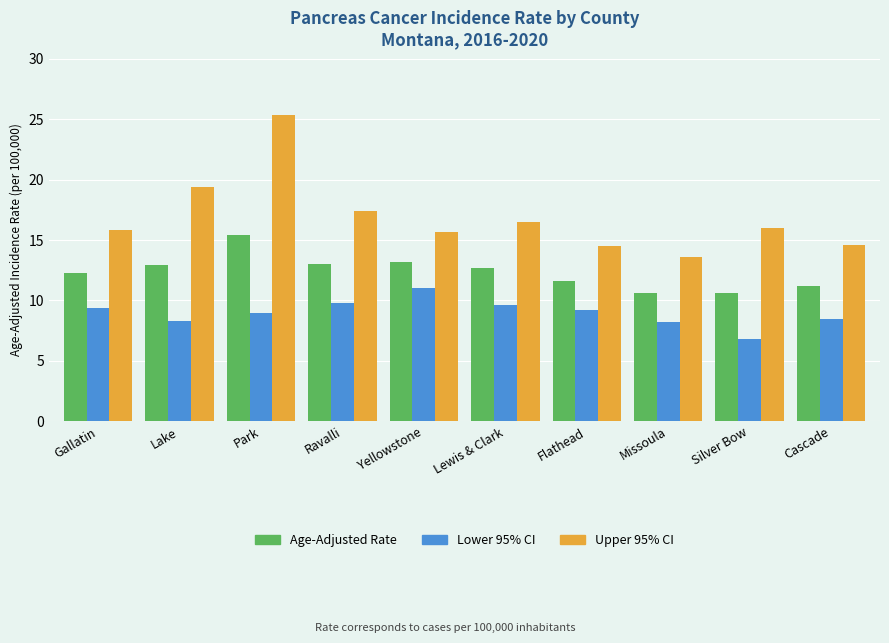

Which series has the largest range (max minus min)?

Upper 95% CI